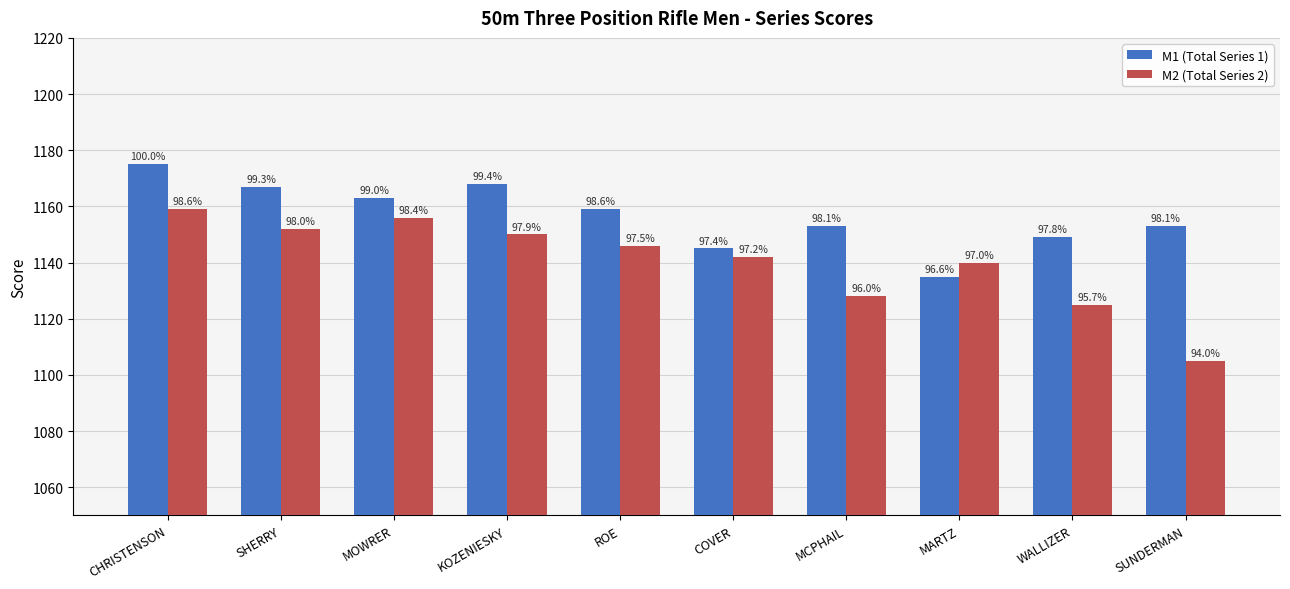

Are the bars grouped side by side (vs. stacked)?

Yes